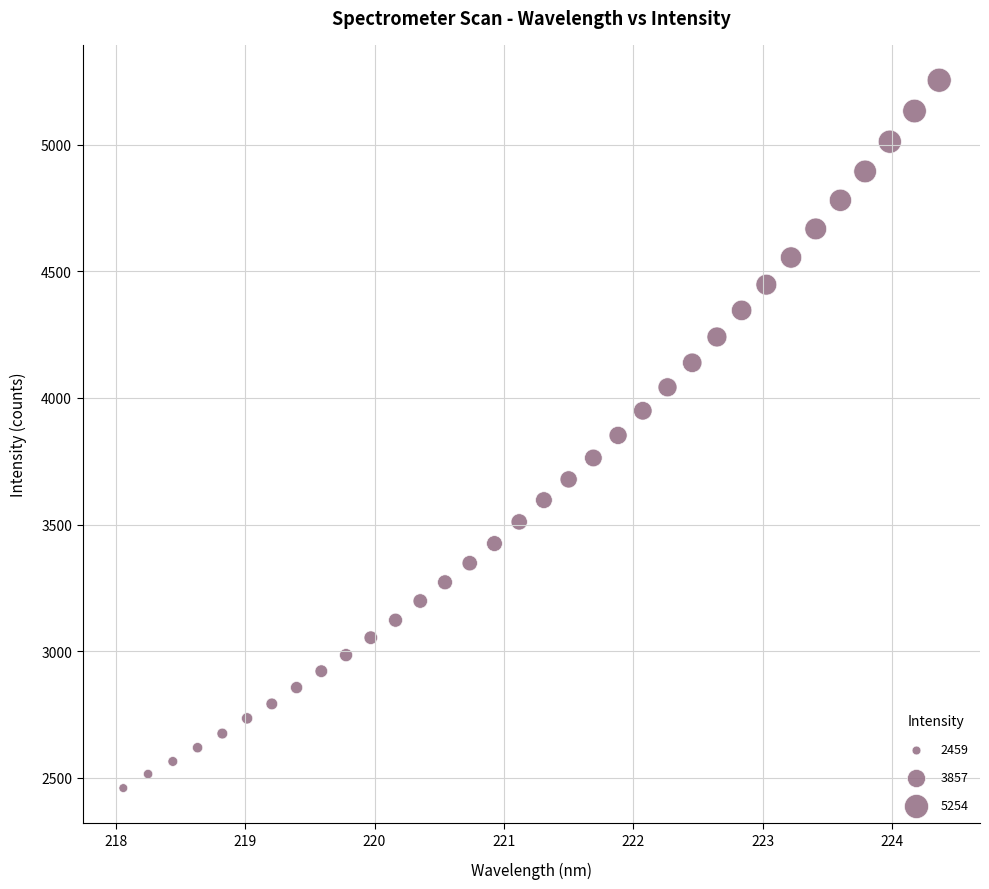

What is the range of X values (max minus min)?

6.3